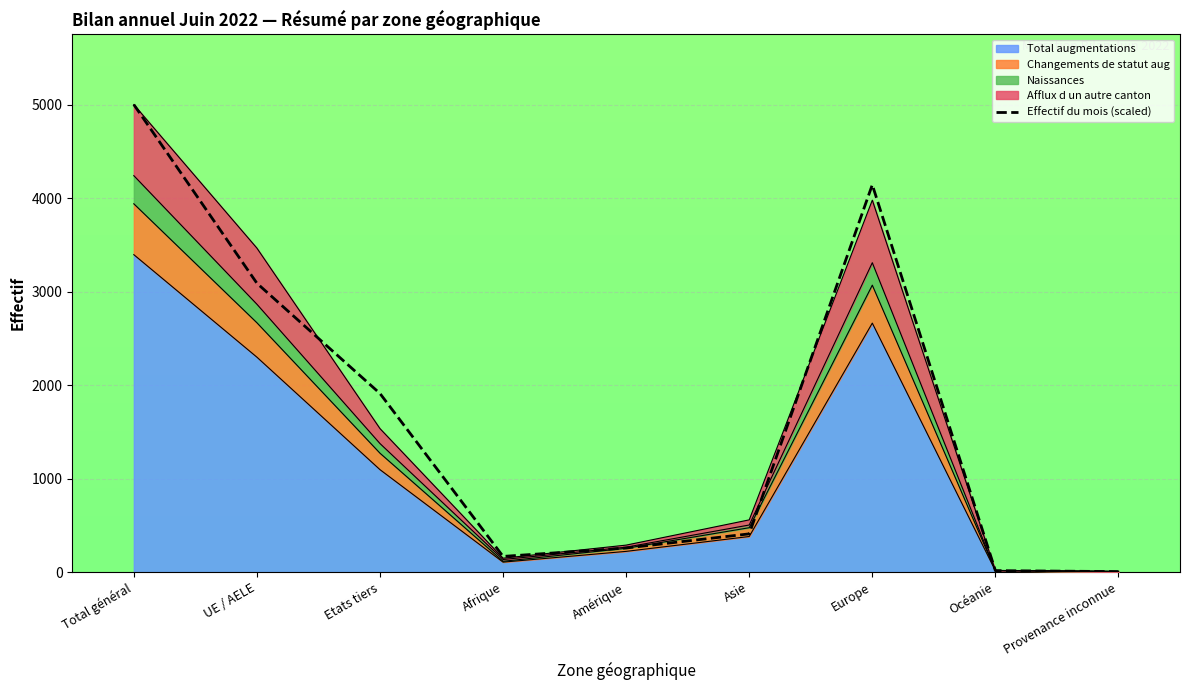

List the labels in order of value, largest first.

Total général, Europe, UE / AELE, Etats tiers, Asie, Amérique, Afrique, Océanie, Provenance inconnue